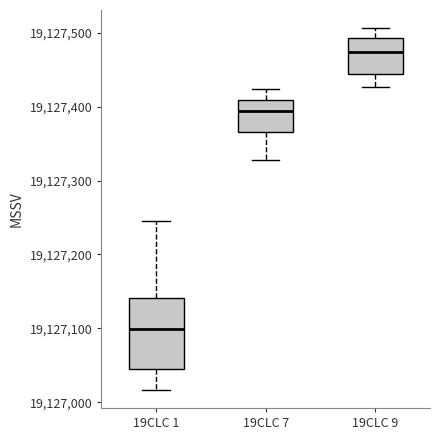

Which box has the highest median line?

19CLC 9